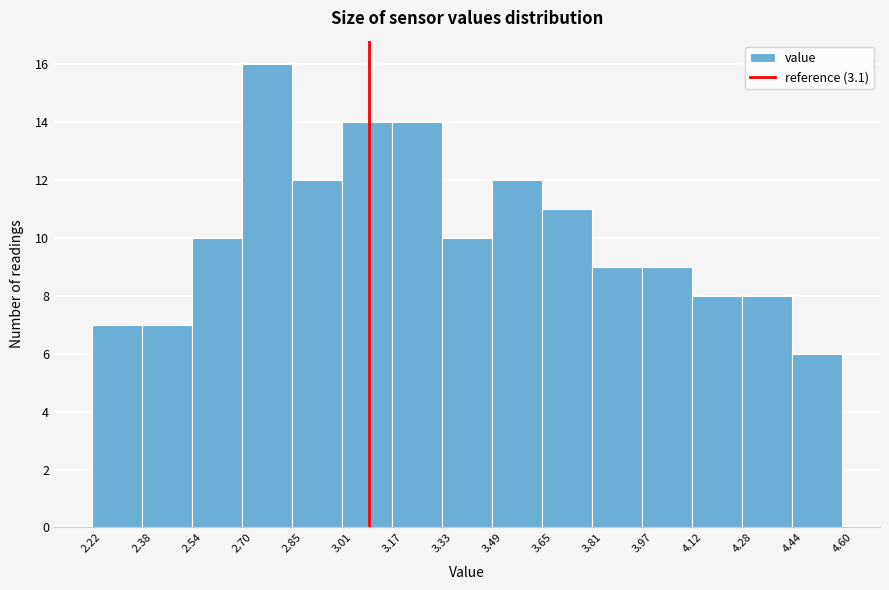

Reading left to right, transcribe this chart: for each bar, give the range it covers on the x-axis and its height. The values are not printed on the chart, so give them approximately, as read against the axis.

2.22 to 2.38: 7
2.38 to 2.54: 7
2.54 to 2.70: 10
2.70 to 2.85: 16
2.85 to 3.01: 12
3.01 to 3.17: 14
3.17 to 3.33: 14
3.33 to 3.49: 10
3.49 to 3.65: 12
3.65 to 3.81: 11
3.81 to 3.97: 9
3.97 to 4.12: 9
4.12 to 4.28: 8
4.28 to 4.44: 8
4.44 to 4.60: 6